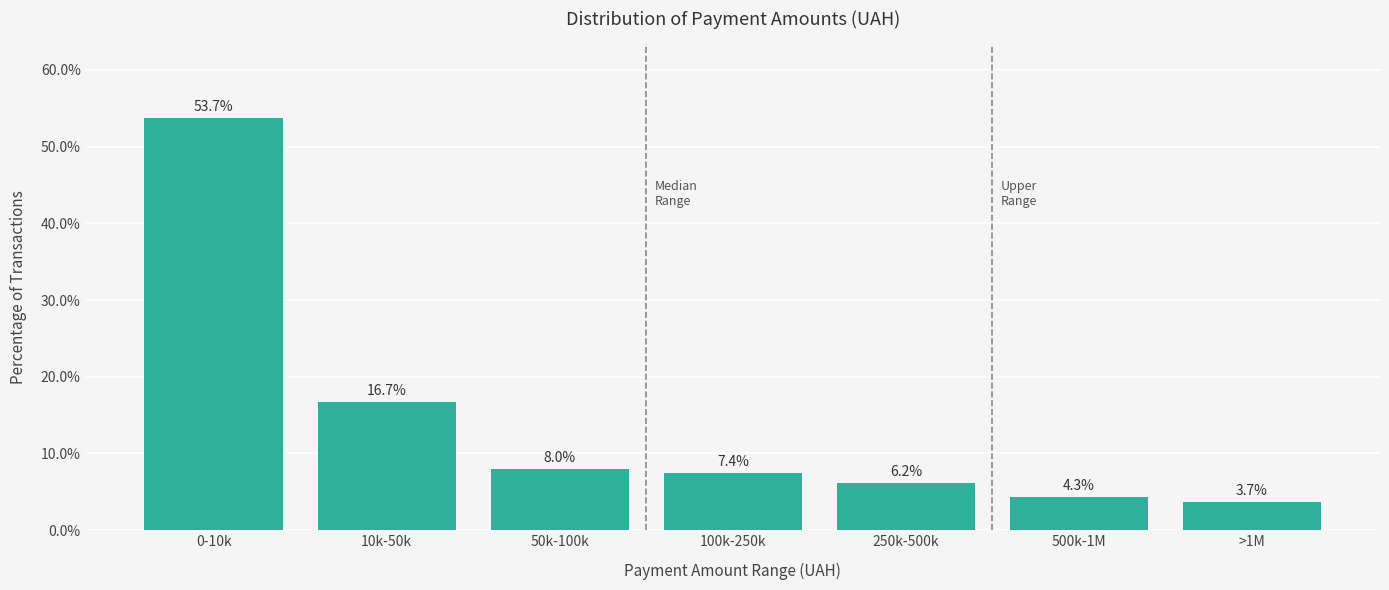

Reading left to right, extract all data points from this chart.

53.7	16.7	8.0	7.4	6.2	4.3	3.7